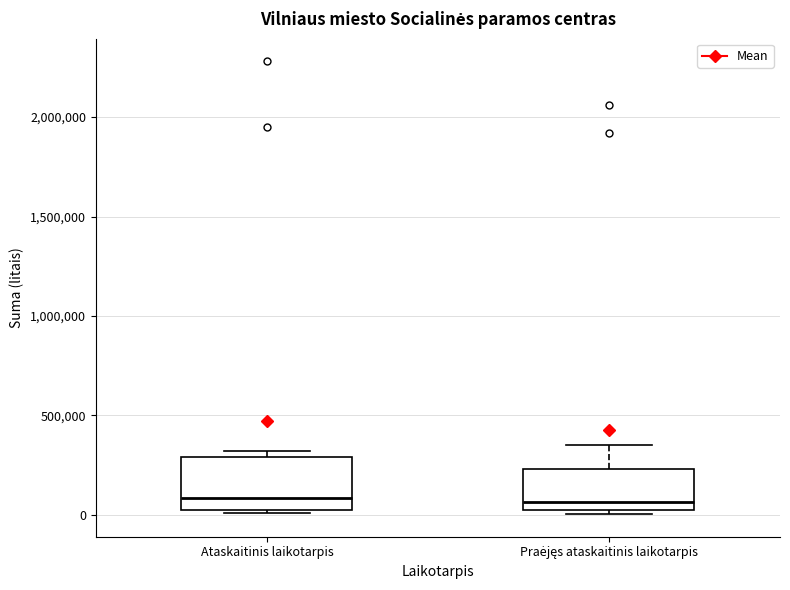

Reading left to right, read every box against the y-axis: the position of its median line, the range the box covers, and the ends of its whiskers. The values are not printed on the chart, so give them approximately, as read against the axis.

Ataskaitinis laikotarpis: median 100000, box 50000 to 300000, whiskers 0 to 300000 (just above the box's upper edge)
Praėjęs ataskaitinis laikotarpis: median 50000, box 0 to 250000, whiskers 0 (just below the box's lower edge) to 350000